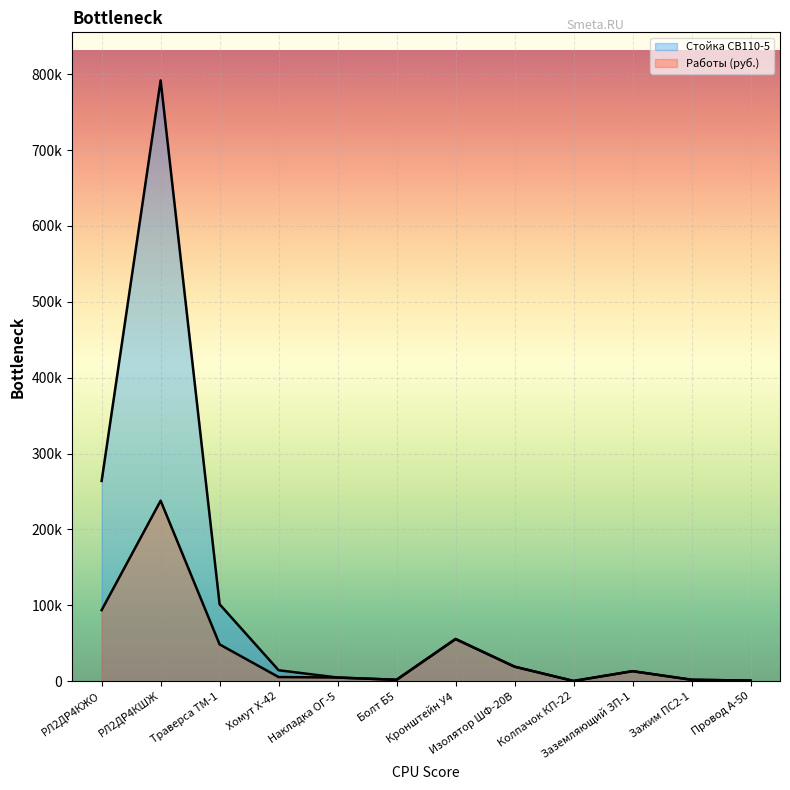

Reading left to right, what are all the values shown in this chart?

Стойка СВ110-5: 263936	791809	101410	14460	4854	1893	55607	19187	340	13241	1942	792
Работы (руб.): 93734	237923	48509	5491	4854	1893	55607	19187	340	13241	1942	792